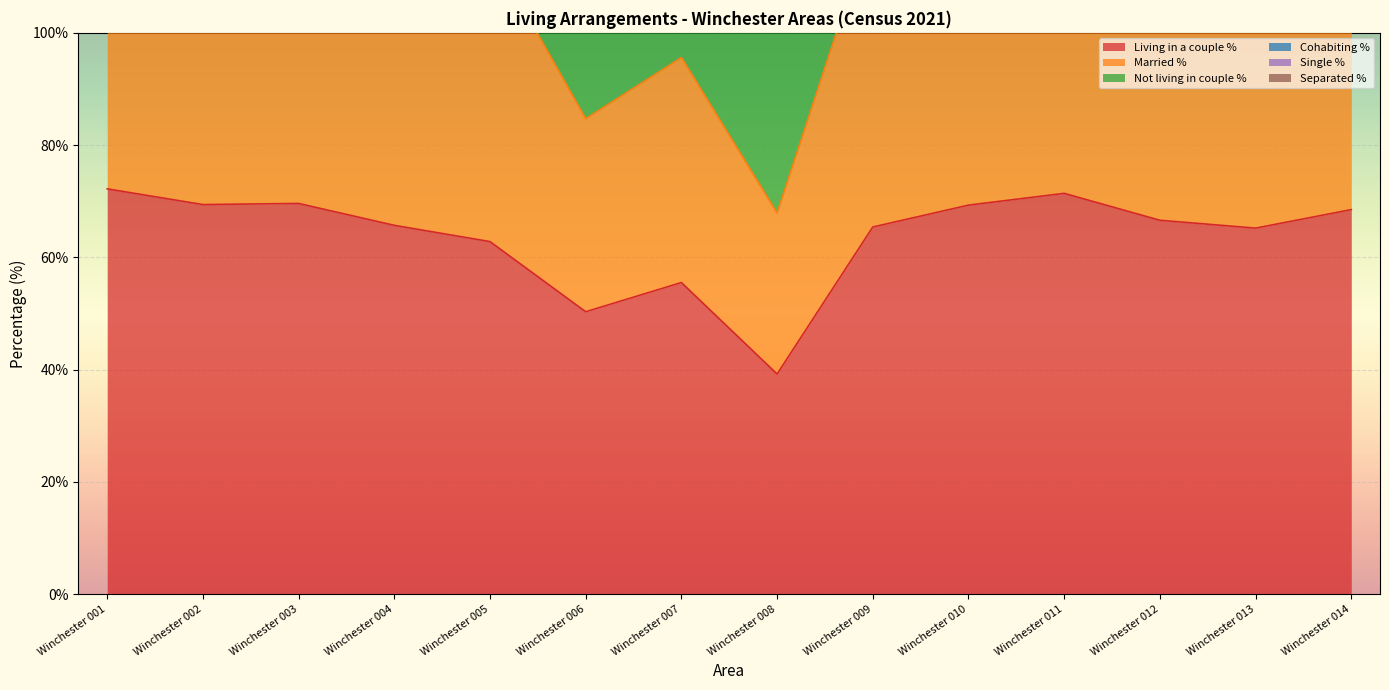

Is it true that Living in a couple % equals 20.8 at Winchester 012?

False